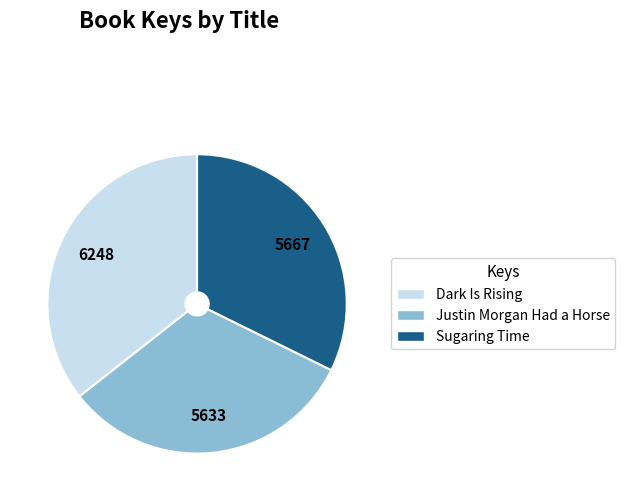

Combined, do Dark Is Rising and Sugaring Time account for over 50%?

Yes